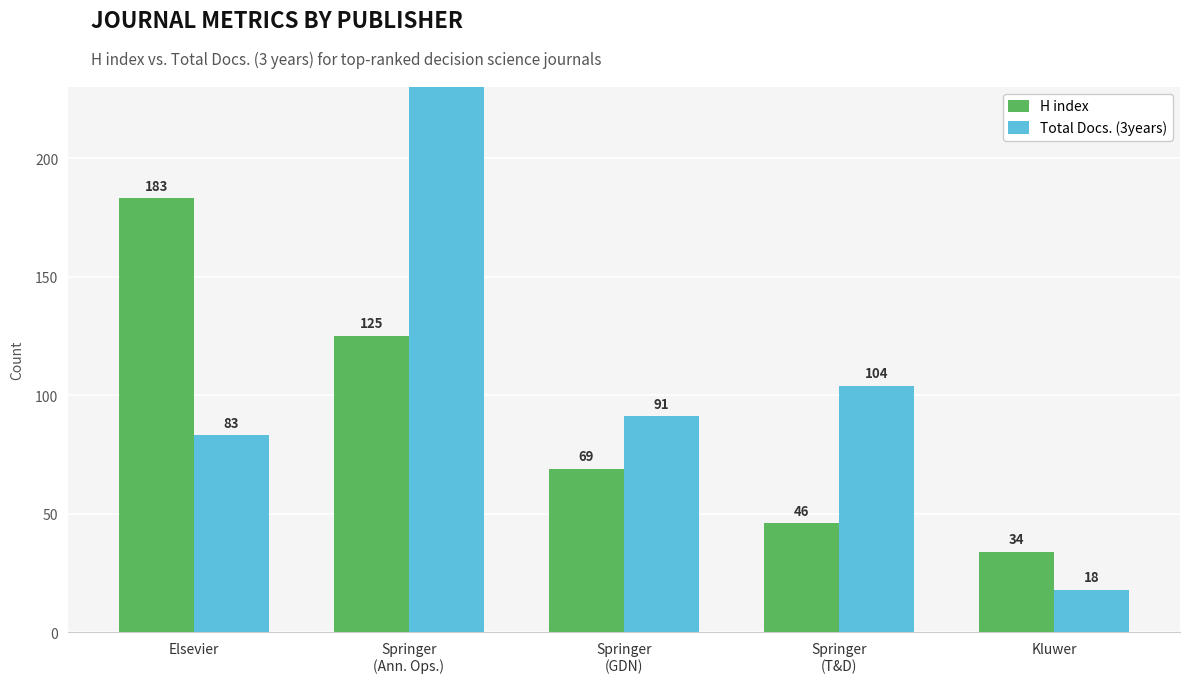

Is the value of Total Docs. (3years) at Springer
(Ann. Ops.) greater than the value of H index at Springer
(T&D)?

Yes